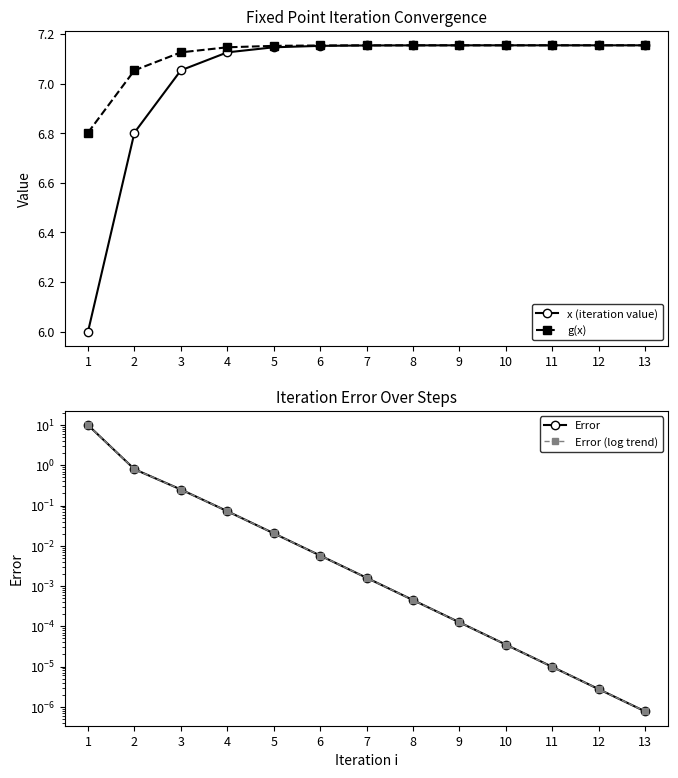

List the series in order of their peak value, lowest first.

x (iteration value), g(x), Error, Error (log trend)